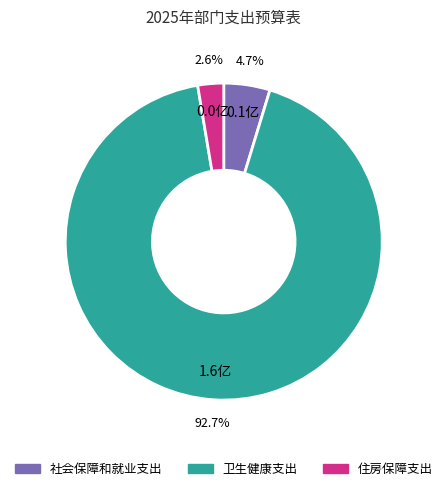

To the nearest percent, what is the difference between the largest and smallest slice percentages?

90%